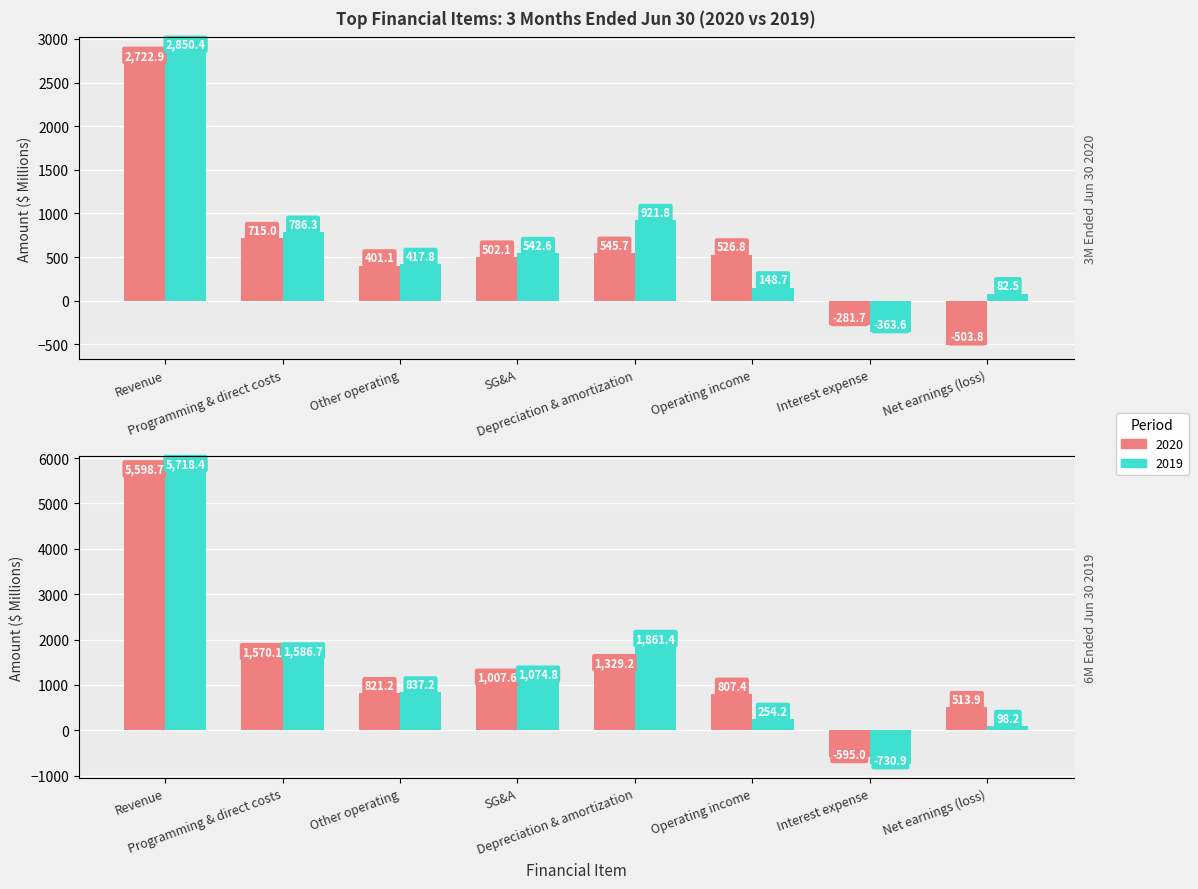

What is the total value across all series at Other operating?

2477.3